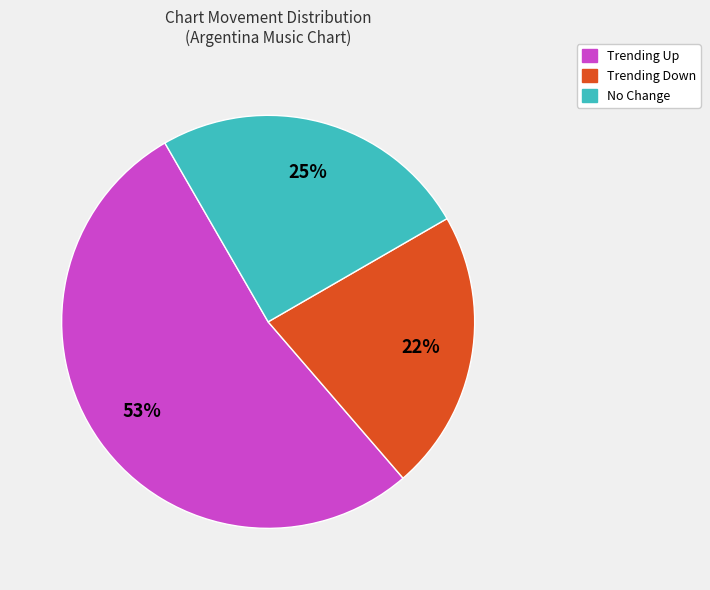

To the nearest percent, what is the average slice percentage?

33%